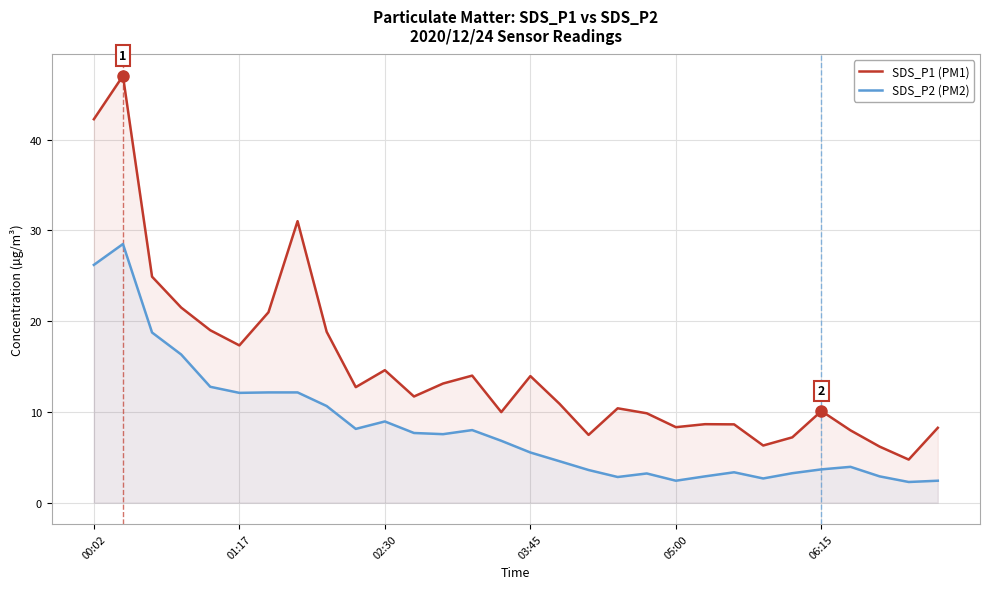

The SDS_P2 (PM2) series shows 7.8 at 16. True or false?

False